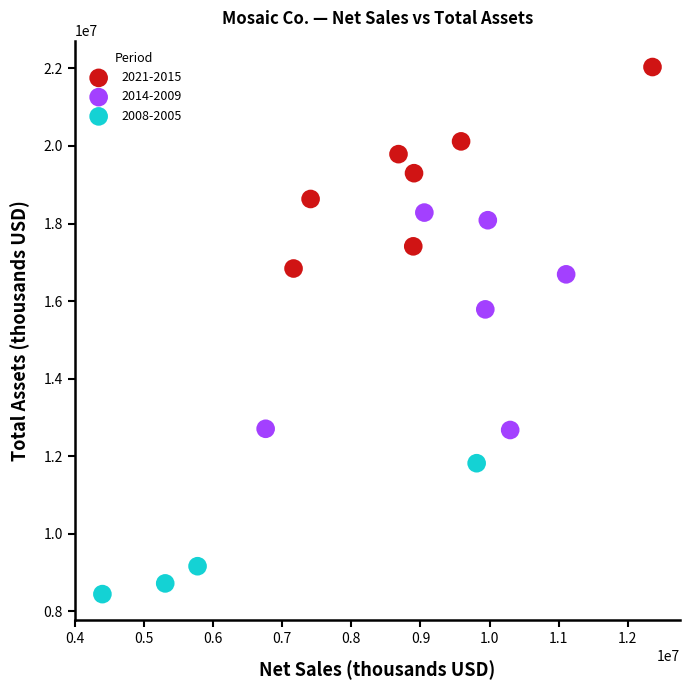

Which series has the largest Y range (max minus min)?

2014-2009